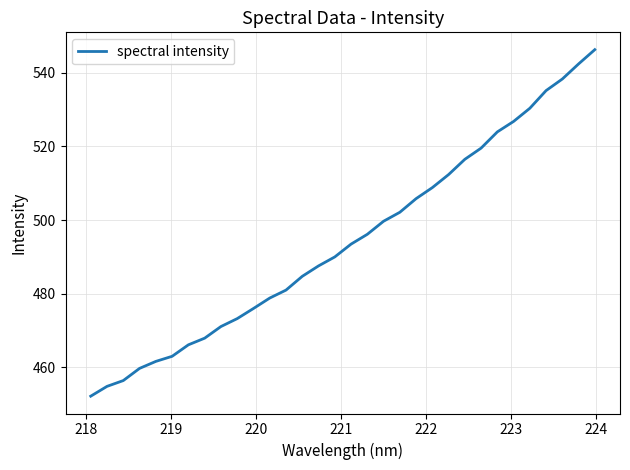

What is the greatest value displayed?

546.3